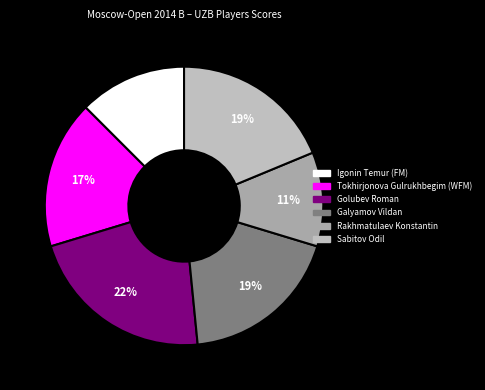

How many slices are in this pie chart?

6